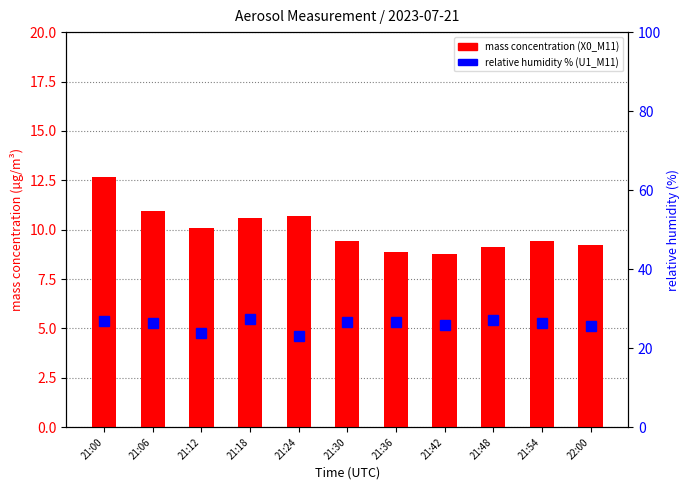

Does the chart contain stacked bars?

No